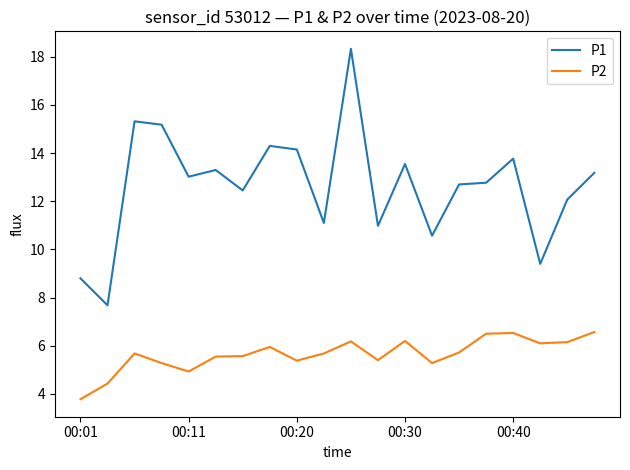

List the series in order of their peak value, lowest first.

P2, P1